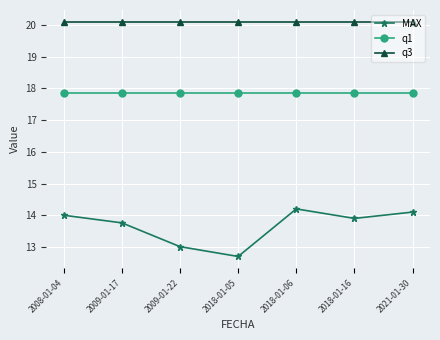

Which series has the largest total across all categories?

q3